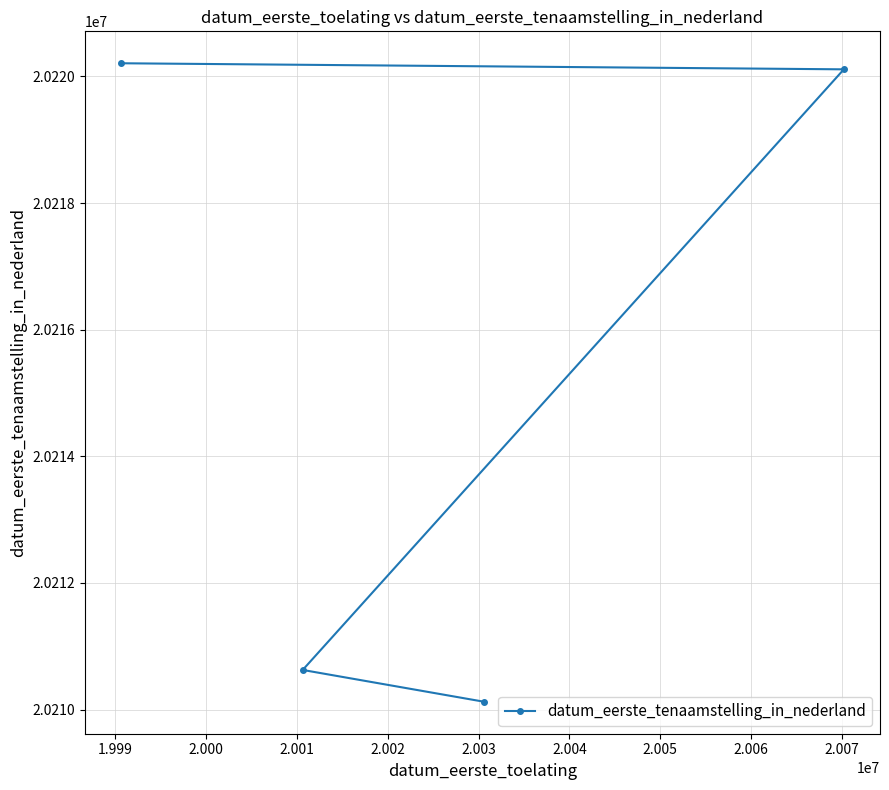

What is the maximum value shown in the chart?

20220208